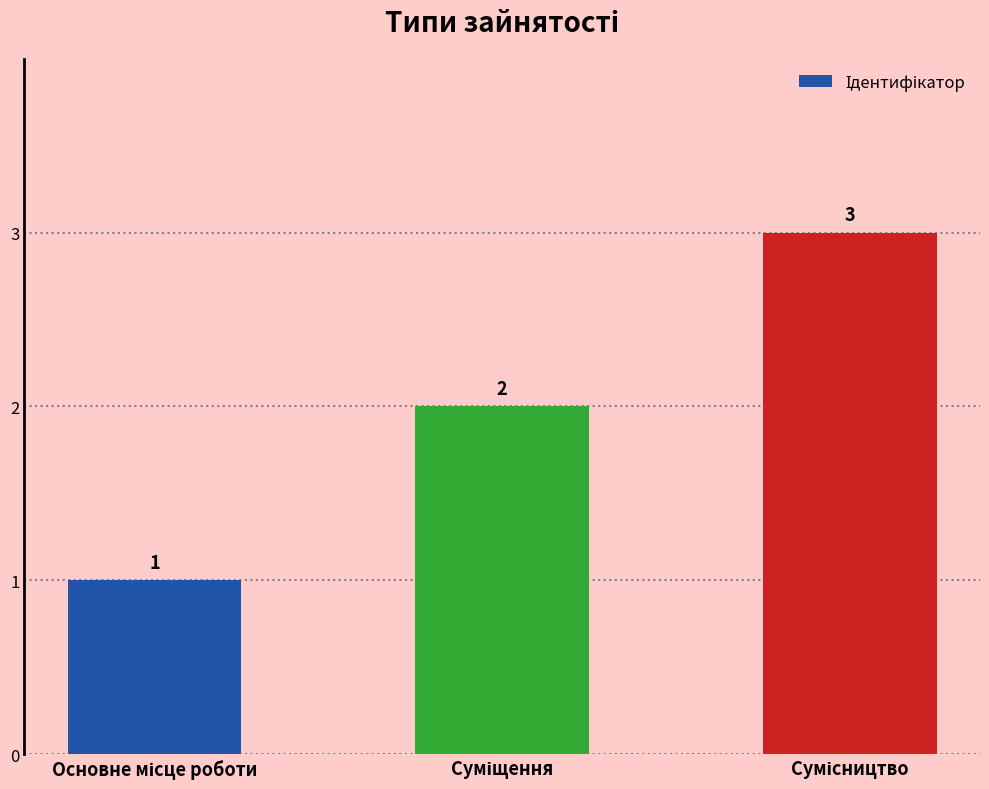

What is the sum of all values?

6